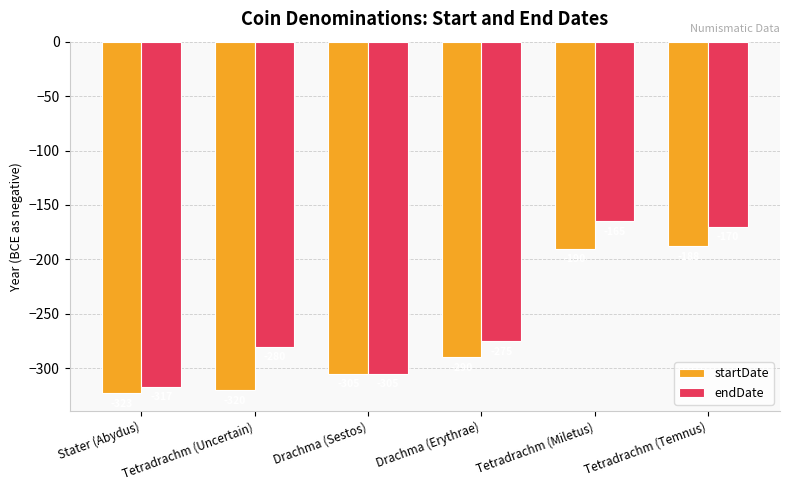

Is the value of endDate at Drachma (Erythrae) greater than the value of startDate at Drachma (Sestos)?

Yes